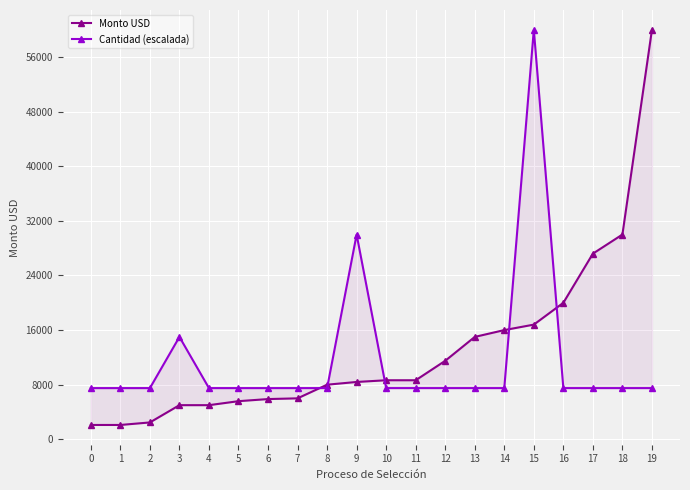

What is the total value across all series at 0?

9600